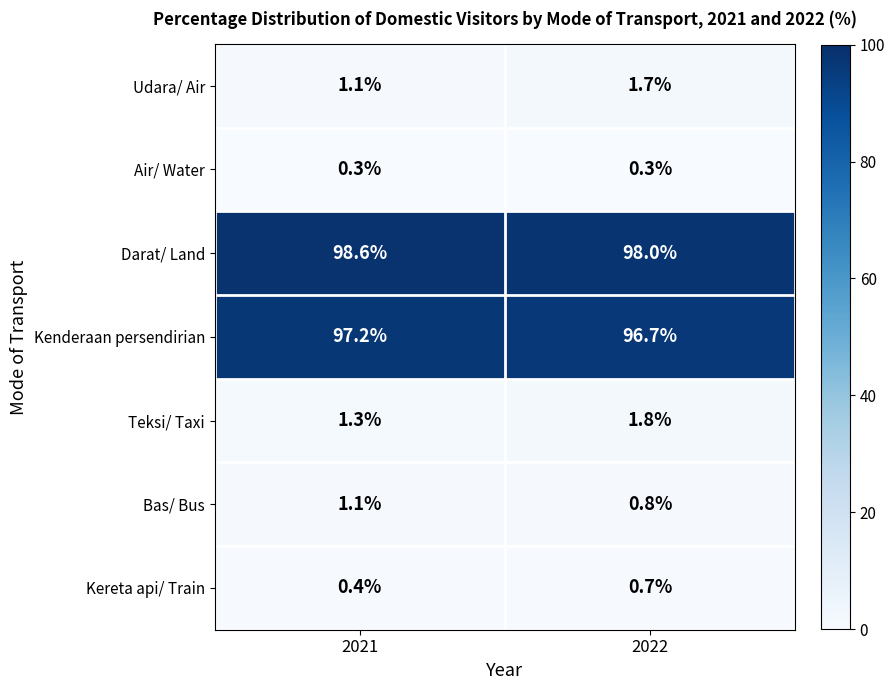

What is the approximate value of Air/ Water at 2021?

0.3